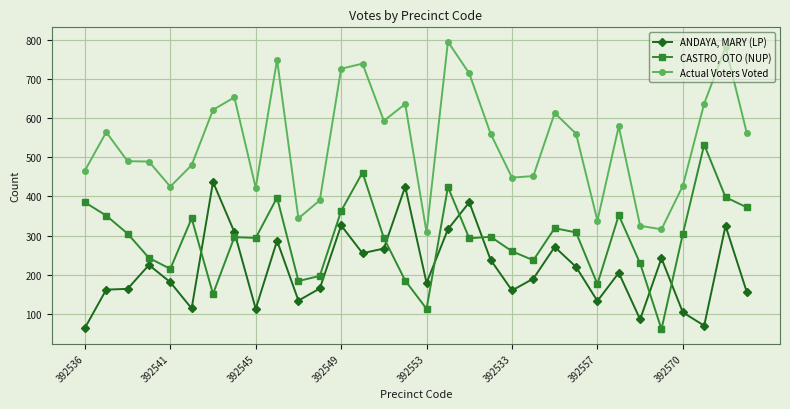

What is the difference between the maximum and minimum values in the Actual Voters Voted series?

487